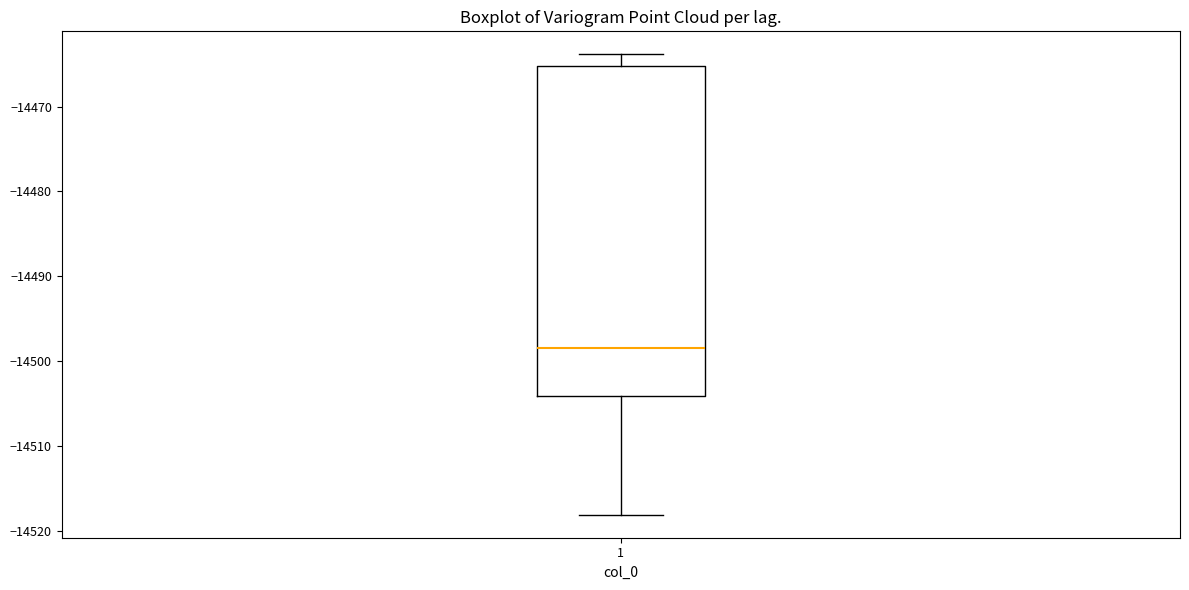

Transcribe this box plot: give where the median line is, the range the box spans, and where the two whiskers end, as read against the y-axis. The values are not printed on the chart, so give them approximately, as read against the axis.

median -14498, box -14504 to -14465, whiskers -14518 to -14464